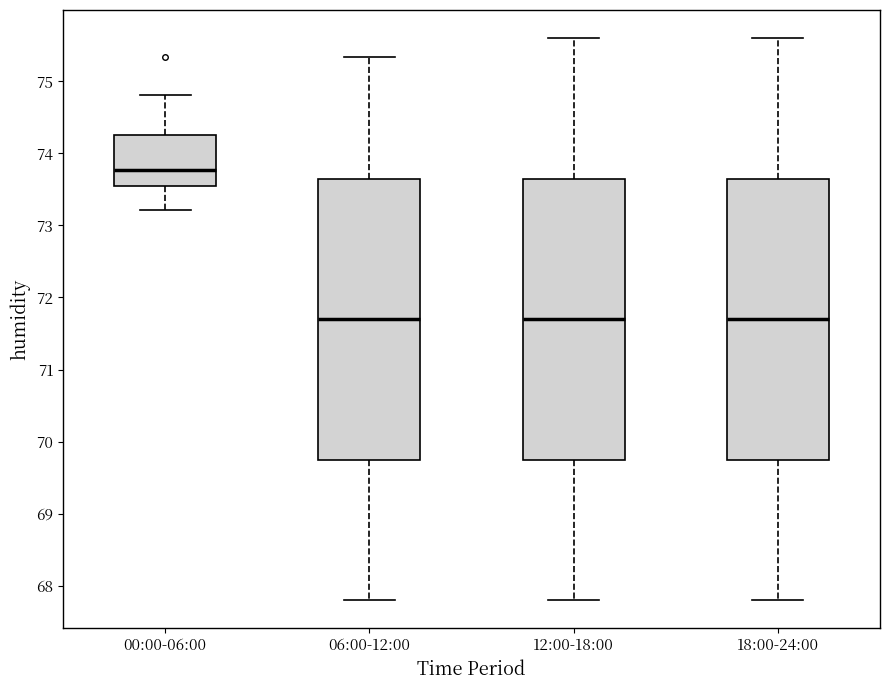

Reading left to right, transcribe this box plot: for each box, give where its median line is, the range the box spans, and where its two whiskers end, as read against the y-axis. The values are not printed on the chart, so give them approximately, as read against the axis.

00:00-06:00: median 73.8, box 73.6 to 74.3, whiskers 73.2 to 74.8
06:00-12:00: median 71.7, box 69.8 to 73.7, whiskers 67.8 to 75.3
12:00-18:00: median 71.7, box 69.8 to 73.7, whiskers 67.8 to 75.6
18:00-24:00: median 71.7, box 69.8 to 73.7, whiskers 67.8 to 75.6